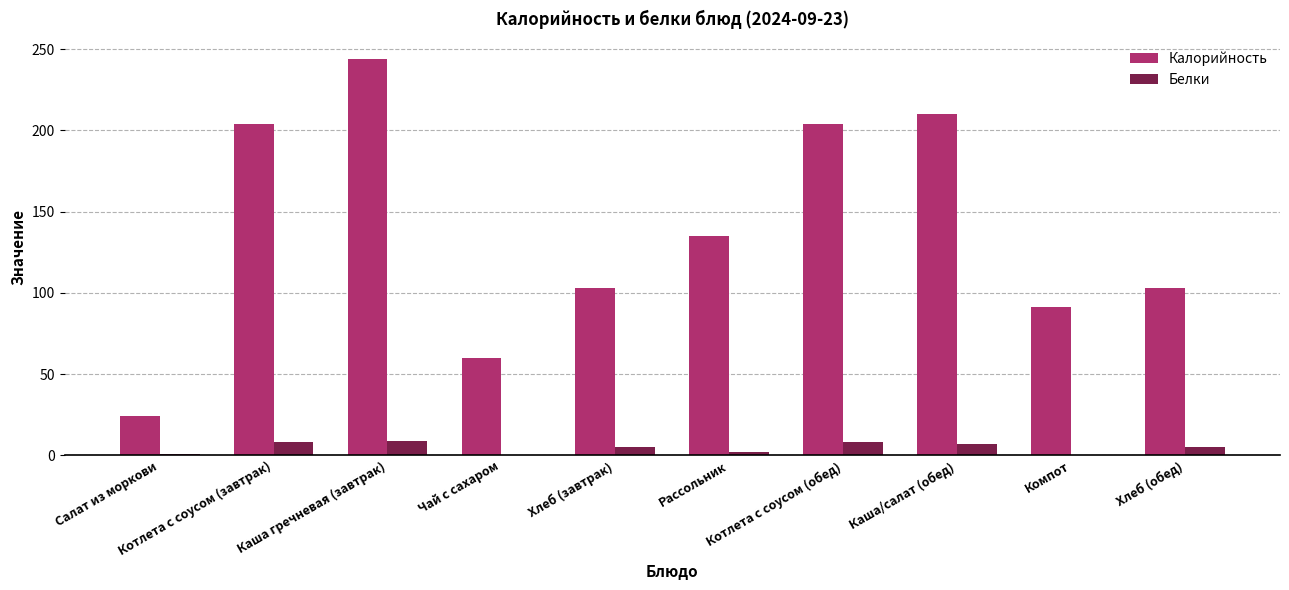

Reading left to right, transcribe all the data shown in this chart.

Калорийность: 24	204	244	60	103	135	204	210	91	103
Белки: 1	8	9	0	5	2	8	7	0	5